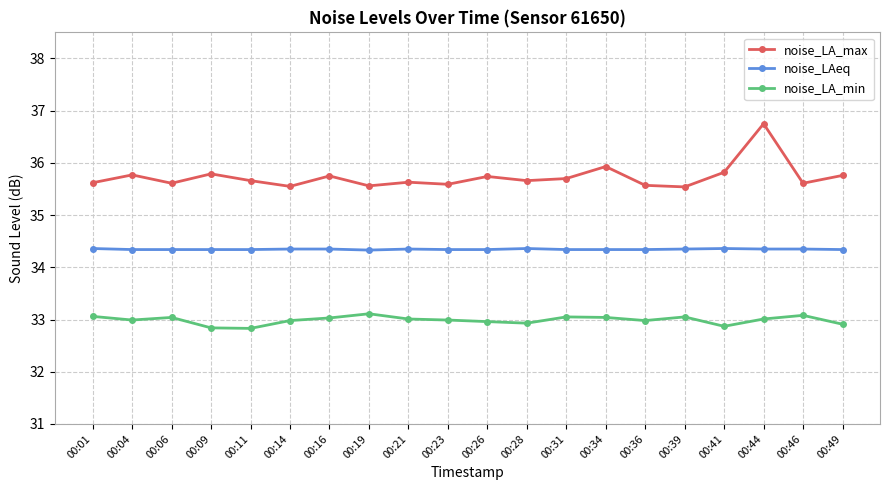

Is it true that noise_LA_max equals 52.2 at 00:19?

False